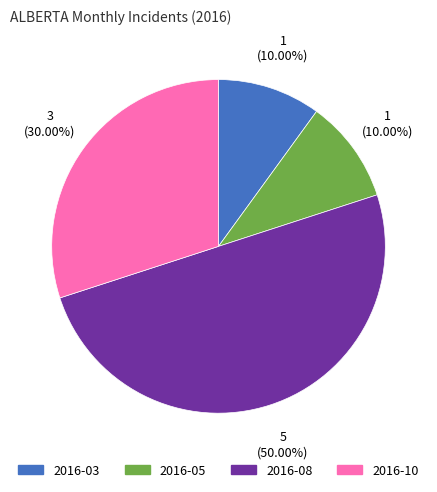

Do 2016-03 and 2016-08 together represent more than half of the pie?

Yes